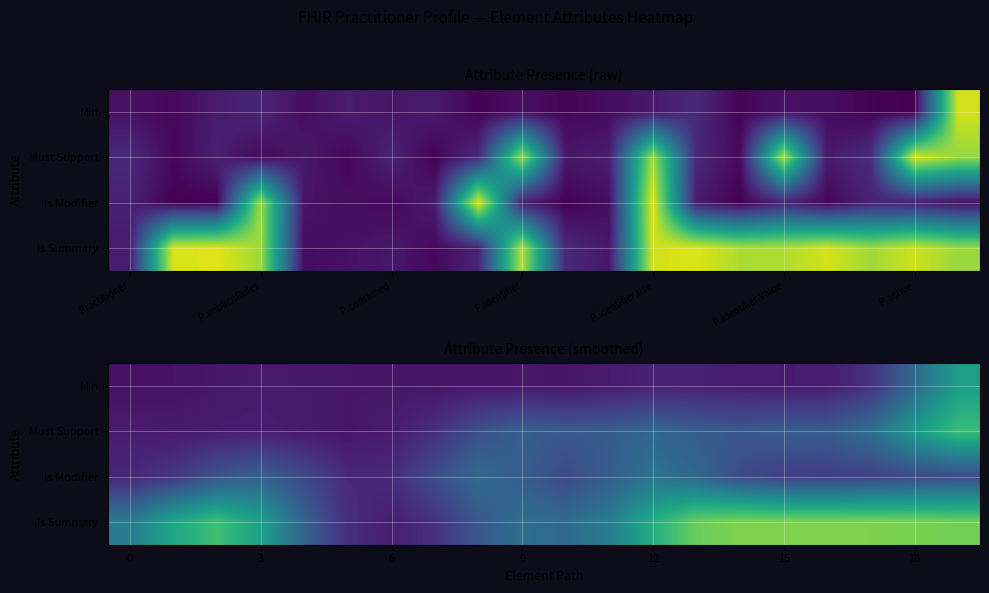

What is the lowest value of the Is Modifier series?

0.1